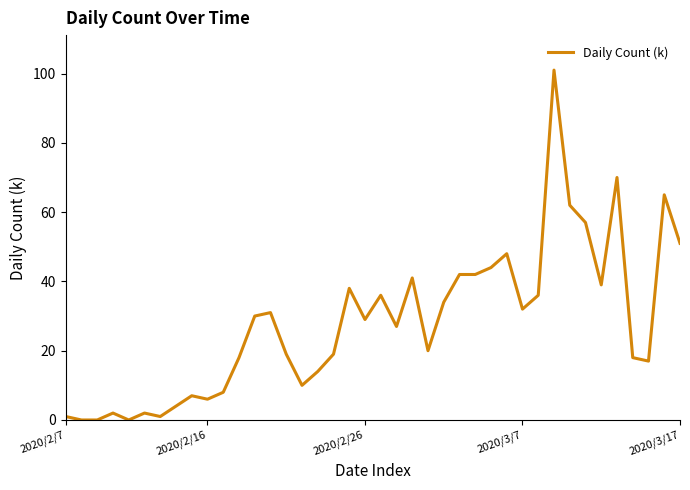

What is the maximum value shown in the chart?

101